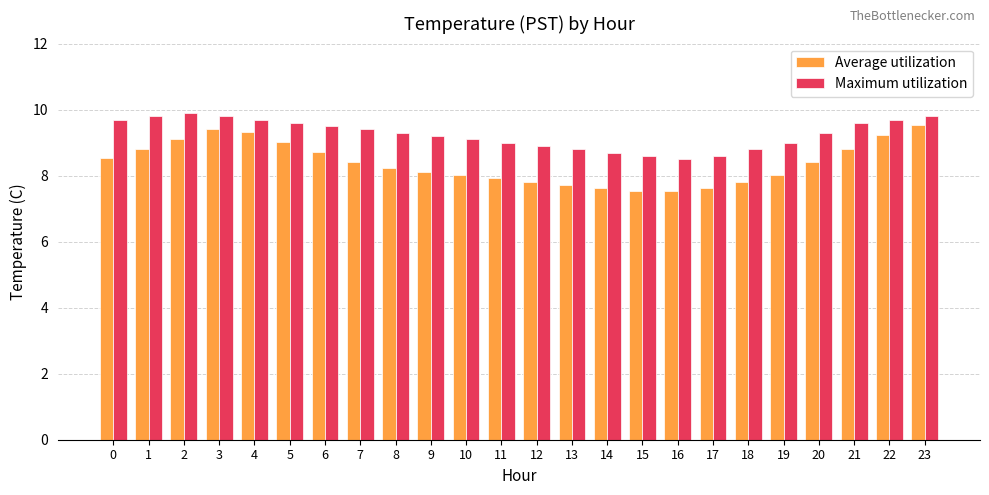

Rank the series by their average value, from highest to lowest.

Maximum utilization, Average utilization